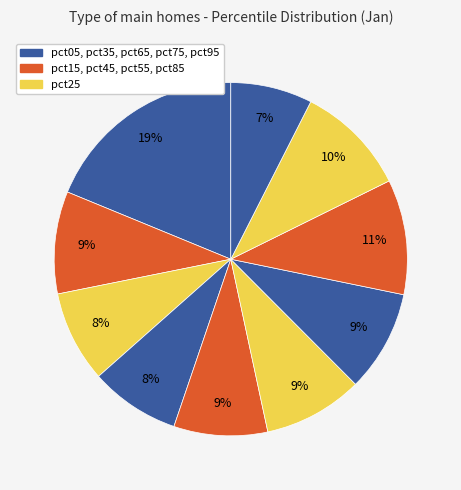

Count the number of slices in the pie.

10